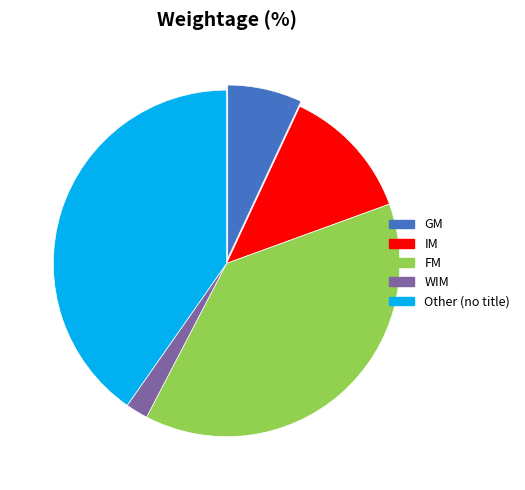

What is the smallest slice in the pie chart?

WIM